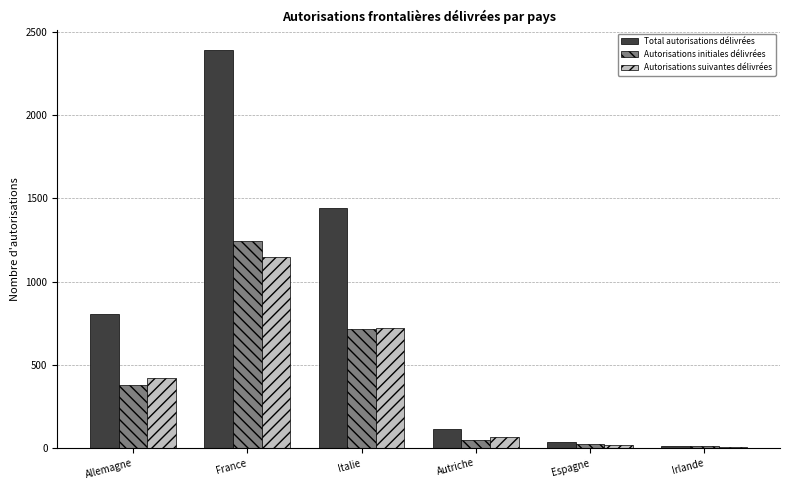

What are all the series names shown in the legend?

Total autorisations délivrées, Autorisations initiales délivrées, Autorisations suivantes délivrées